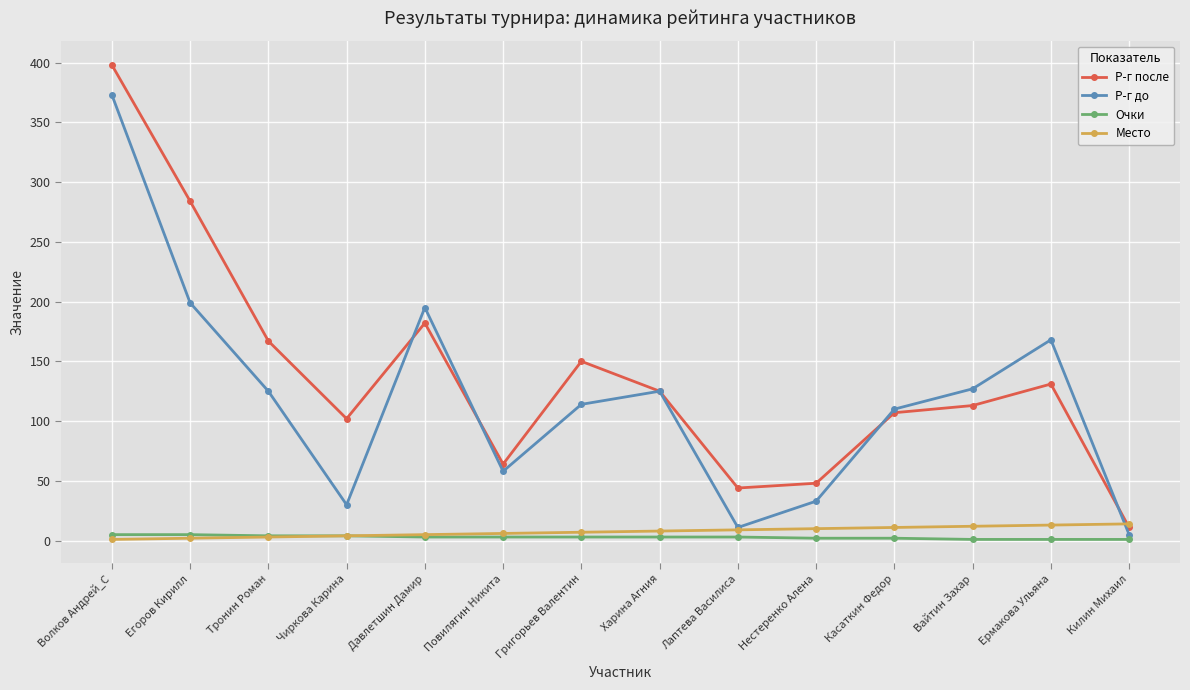

Count the number of categories in the chart.

14